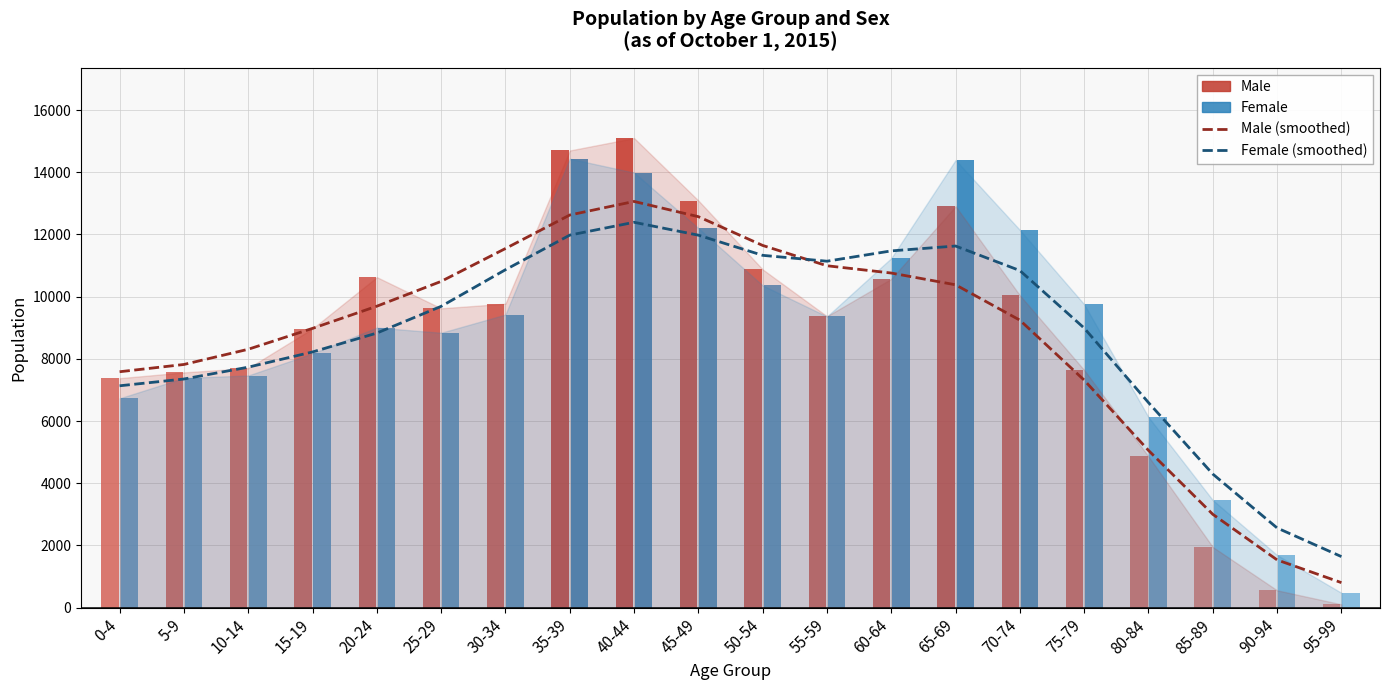

True or false: Female (smoothed) has a value of 10866.0 at 30-34.

True